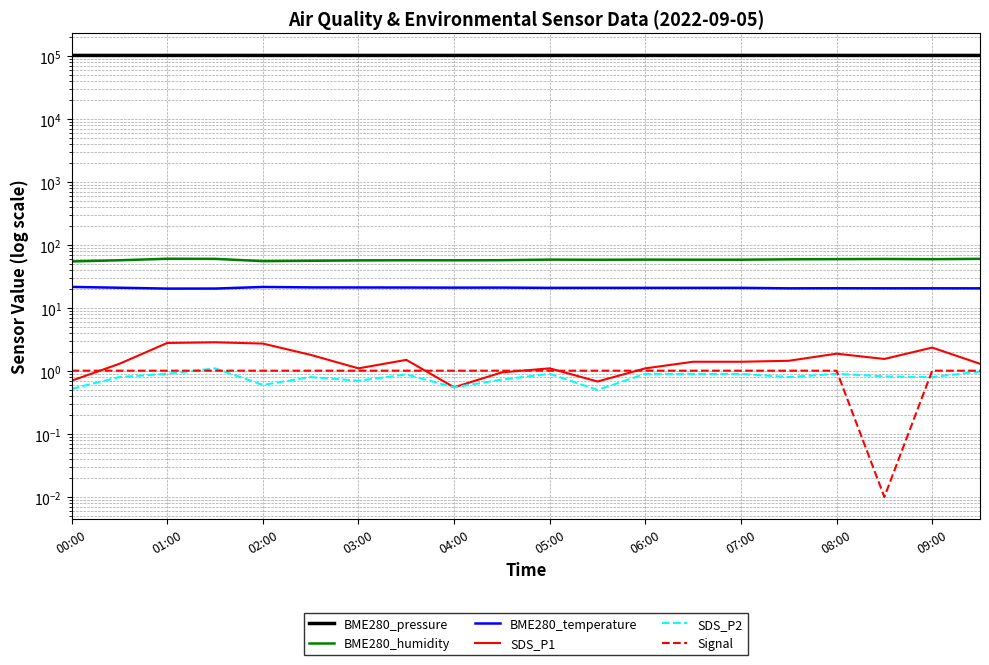

What position from the left is 02:00?

5